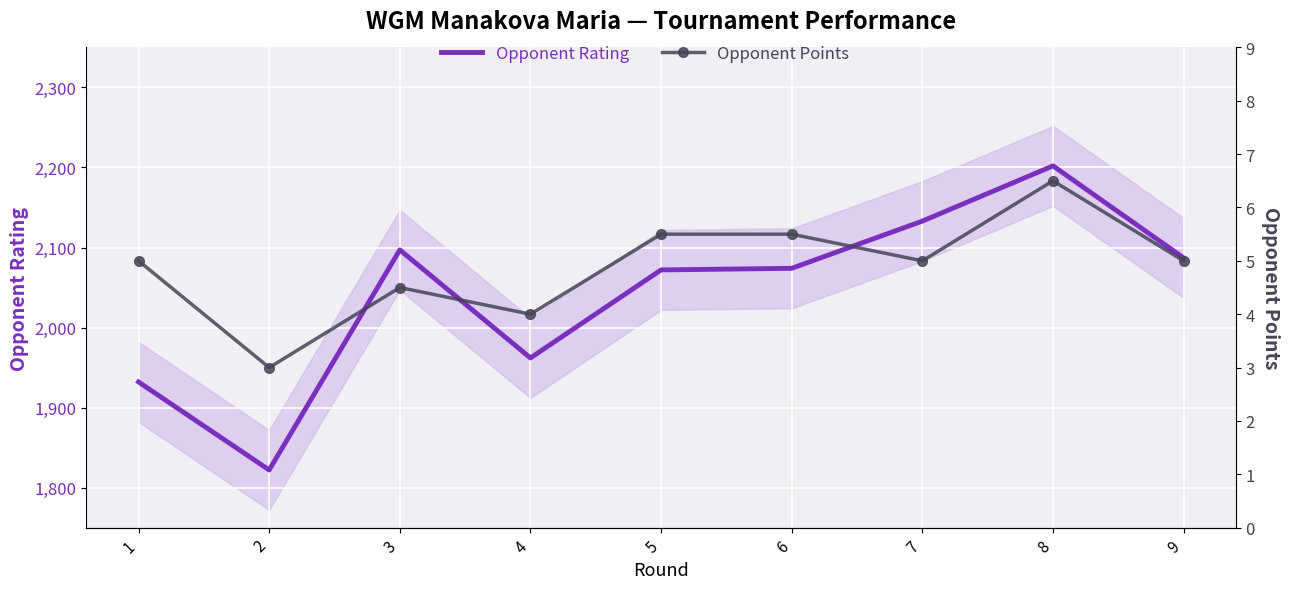

Reading left to right, list all the values displayed in this chart.

Opponent Rating: 1932.0	1822.0	2097.0	1962.0	2072.0	2074.0	2133.0	2202.0	2087.0
Opponent Points: 5.0	3.0	4.5	4.0	5.5	5.5	5.0	6.5	5.0